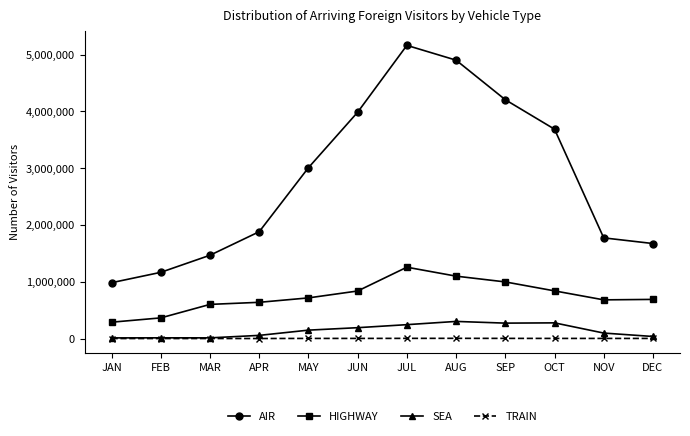

Read the SEA value at NOV, to the nearest 100.

96200